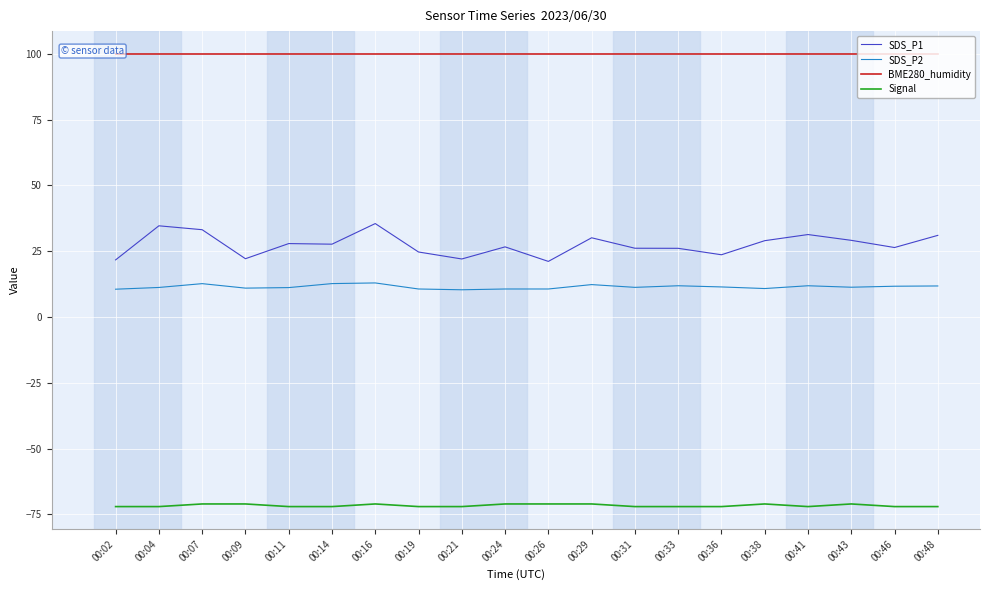

What is the sum of all BME280_humidity values?

2000.0